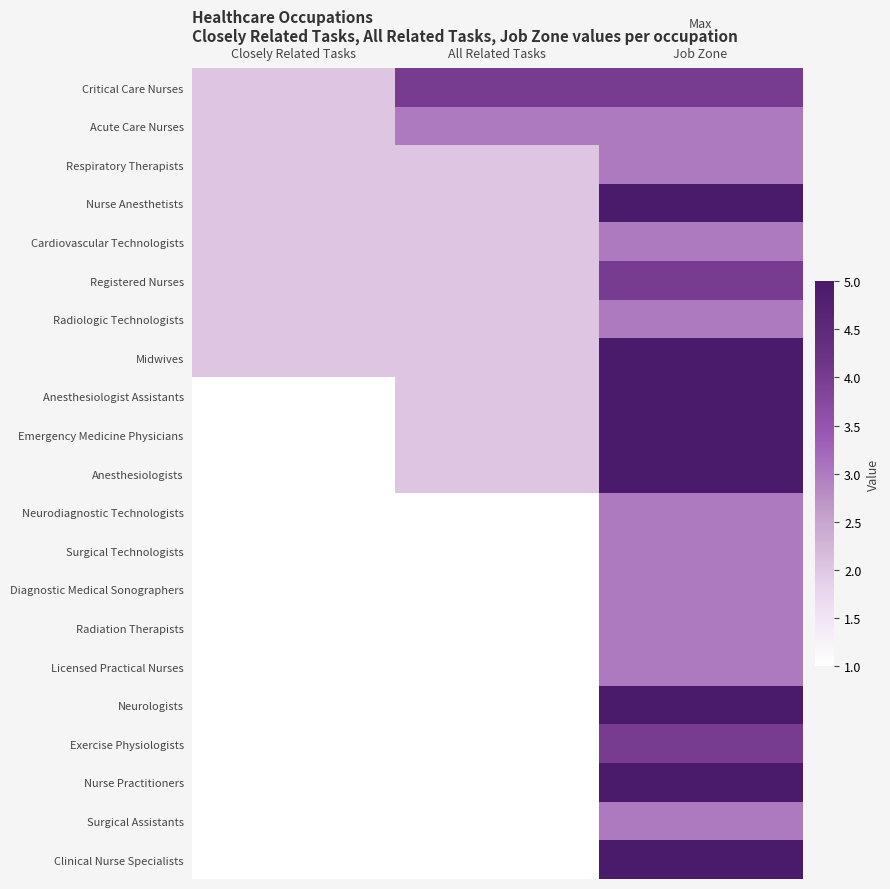

At which category does the chart reach its peak across all series?

Job Zone